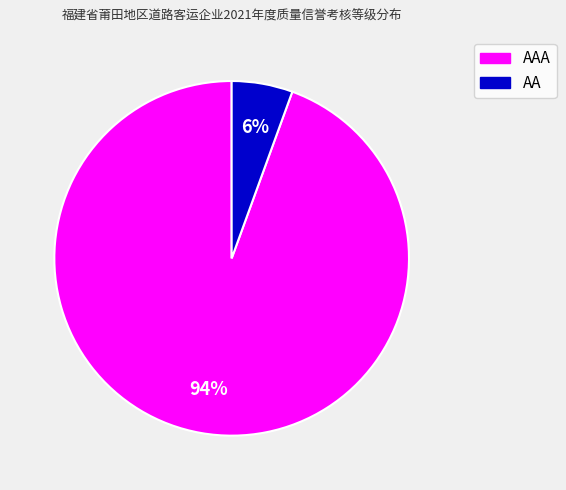

Is there any slice that represents more than half of the pie?

Yes